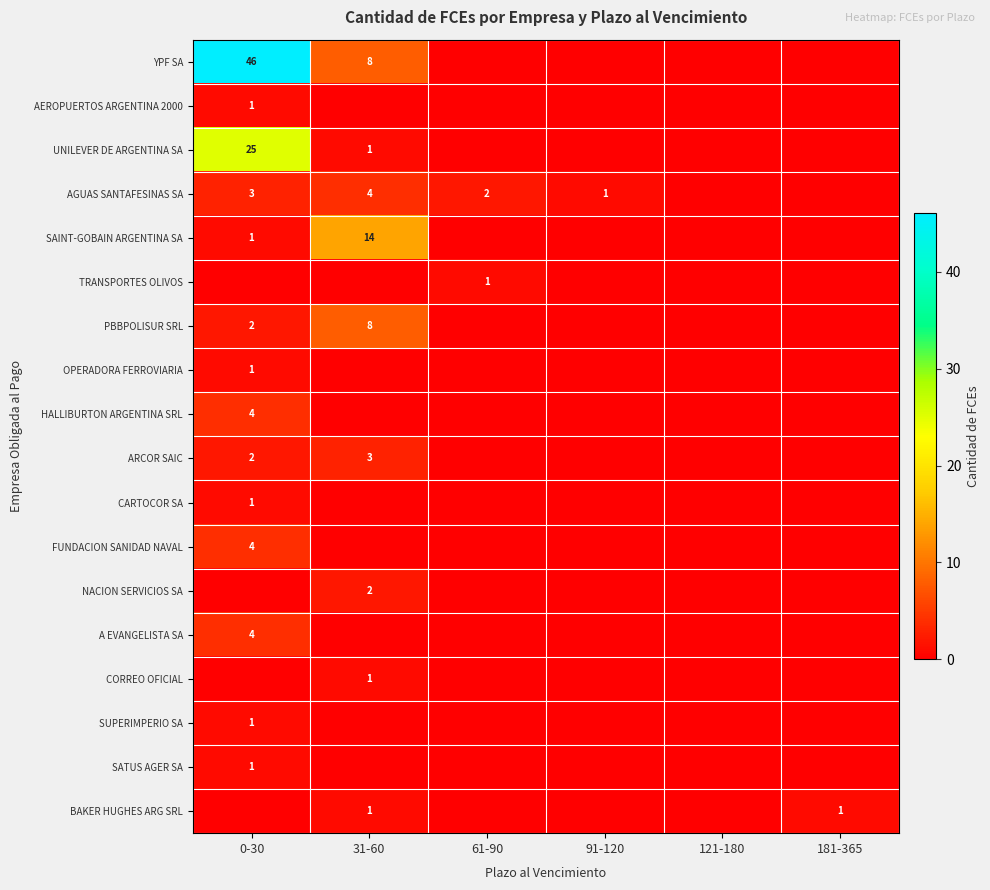

Is it true that SAINT-GOBAIN ARGENTINA SA equals 1 at 0-30?

True